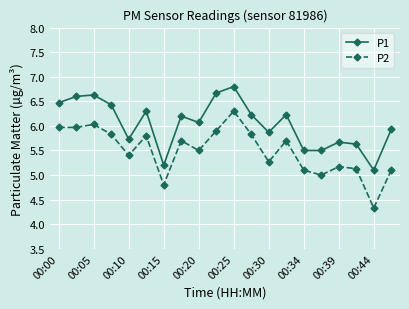

True or false: P2 has more than 2 points higher than both neighbors.

True